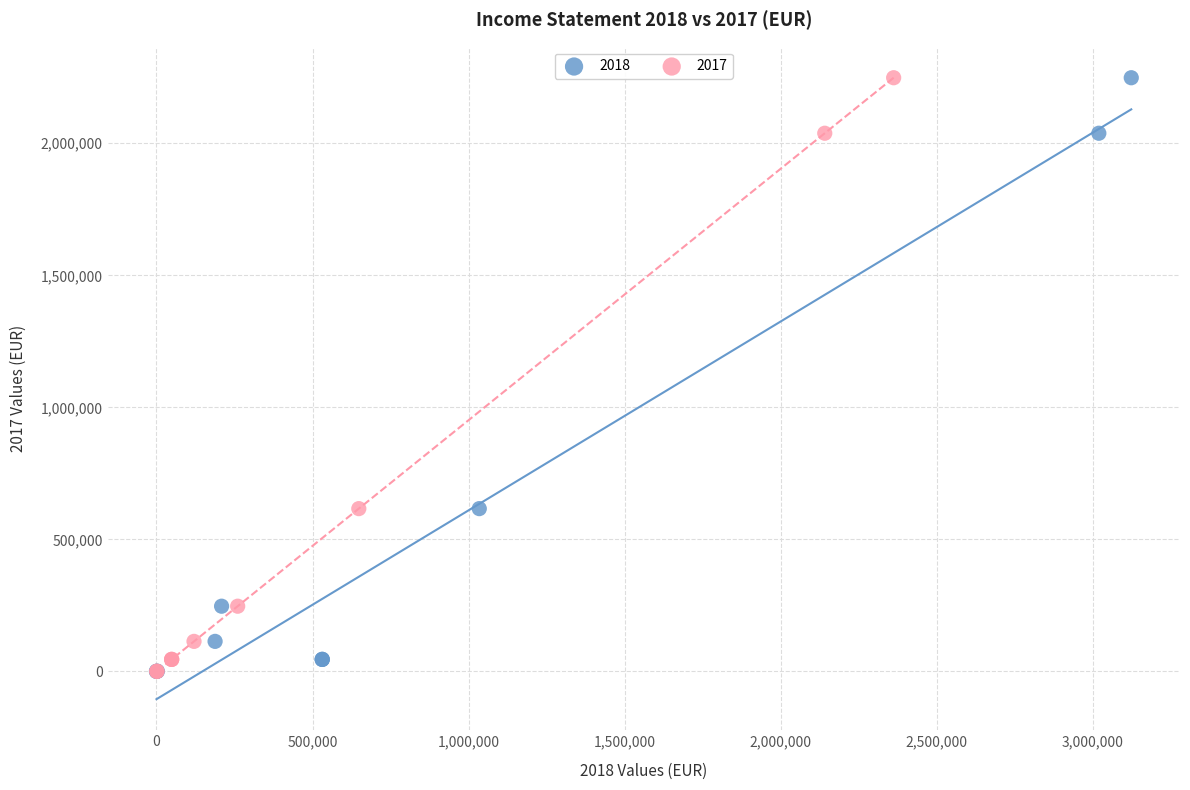

What are all the series names shown in the legend?

2018, 2017